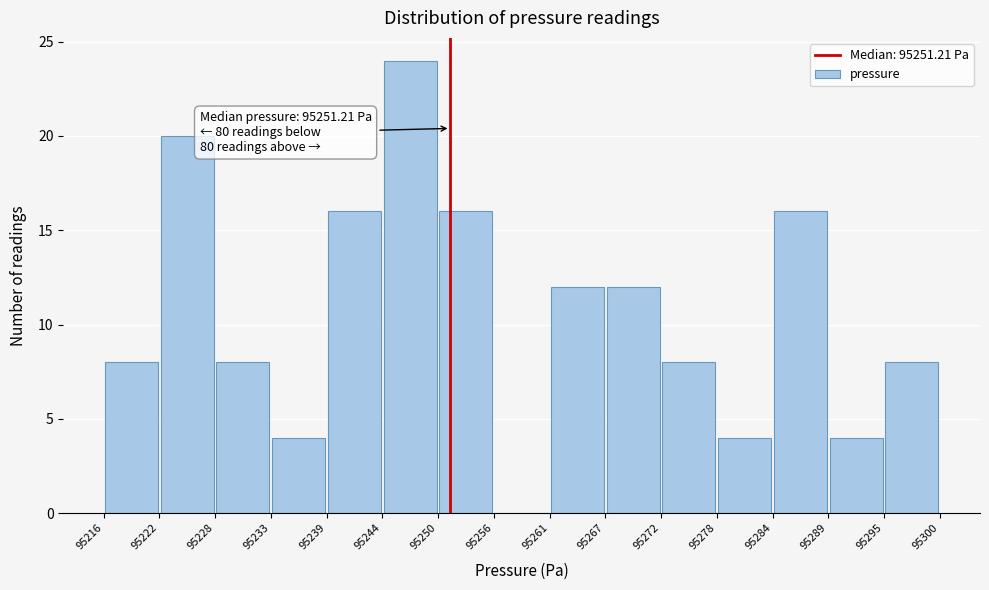

Over which range of the x-axis is the bar tallest?

95244 to 95250